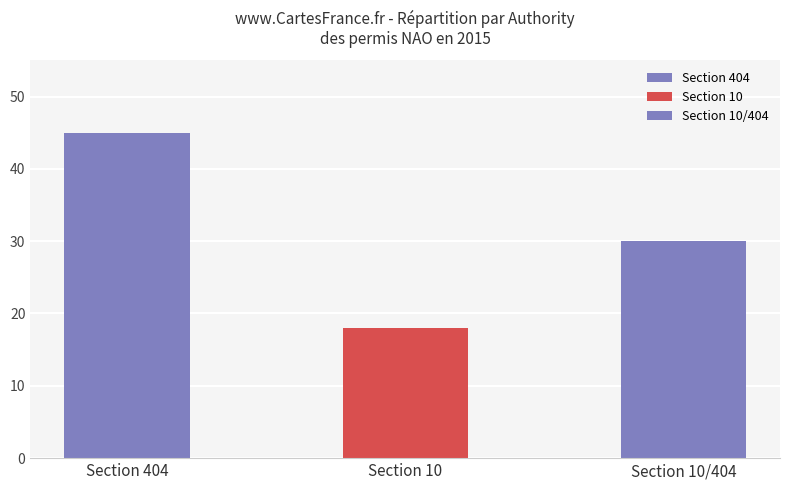

What is the maximum value shown in the chart?

45